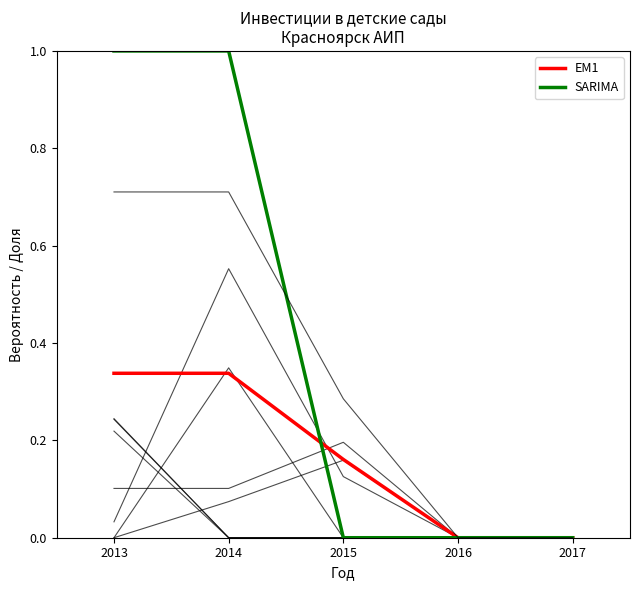

What is the difference between the EM1 values at 2017 and 2015?

0.2